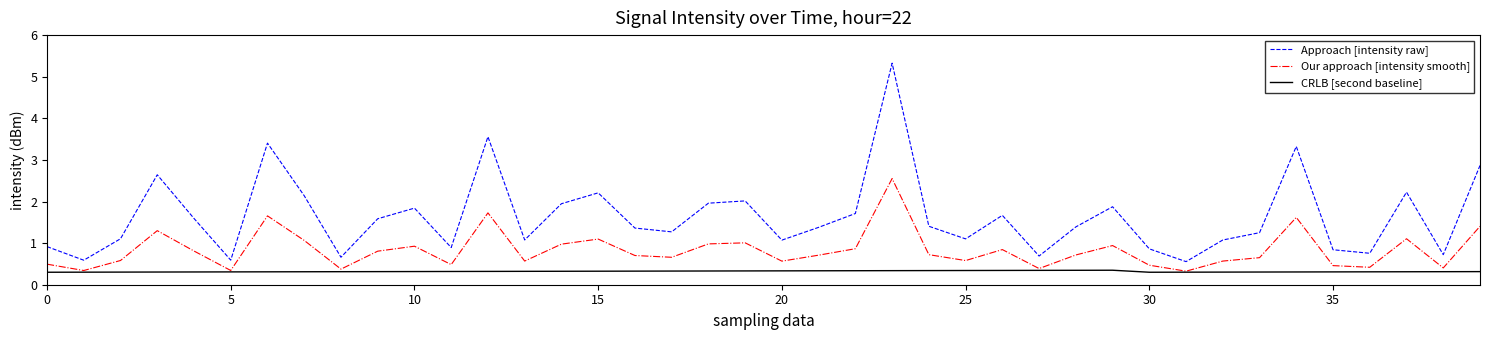

Rank the series by their maximum value, from lowest to highest.

CRLB [second baseline], Our approach [intensity smooth], Approach [intensity raw]